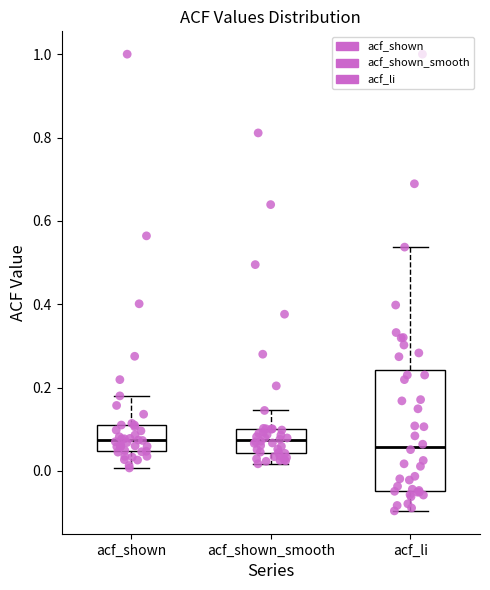

Comparing the boxes themselves (not the whiskers), which one is the tallest?

acf_li